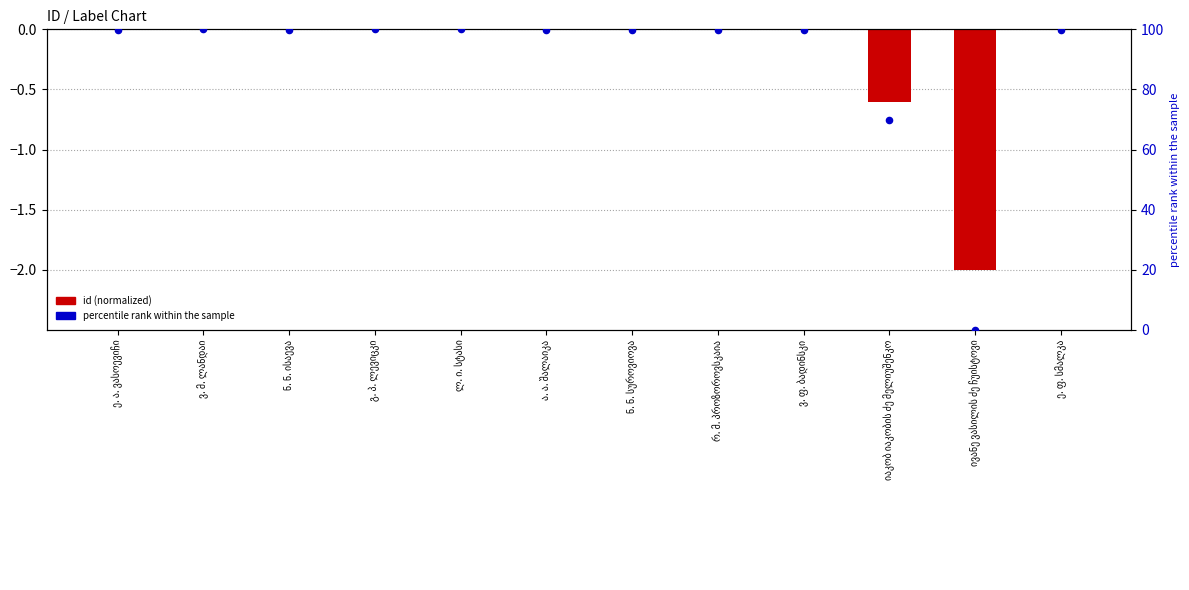

Which series has the widest spread of Y values?

percentile rank